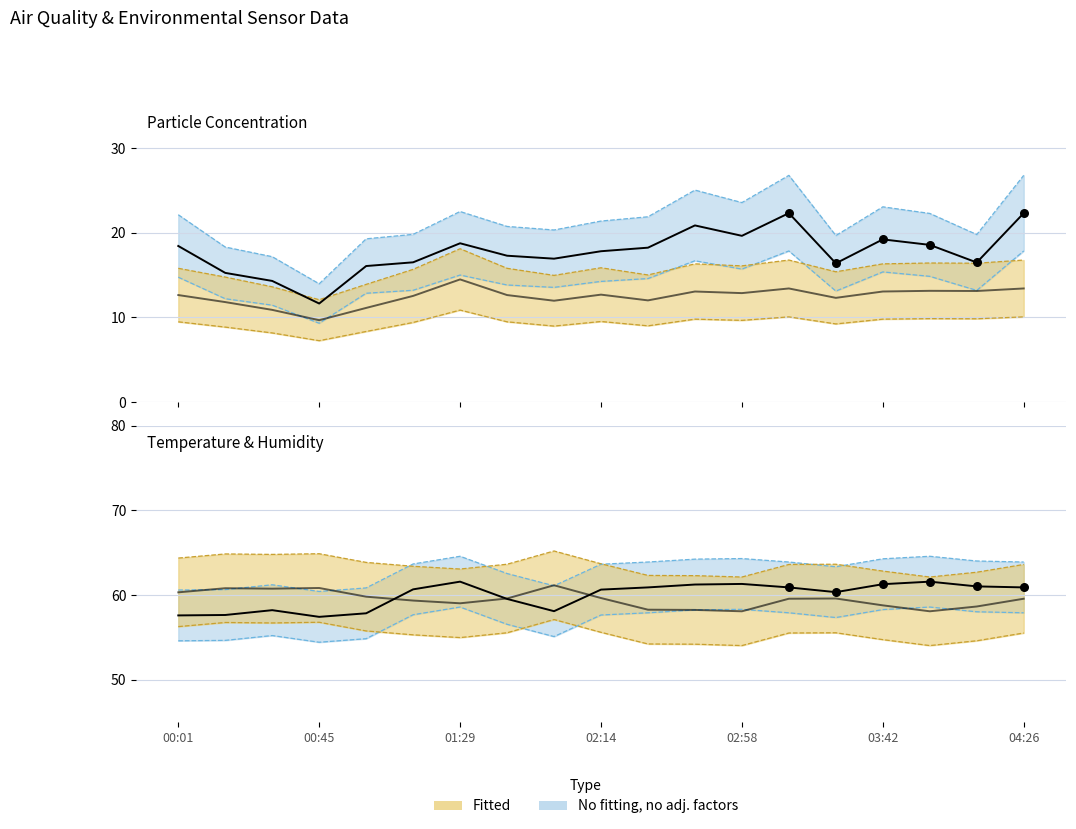

At which category is the sum across all series the highest?

13